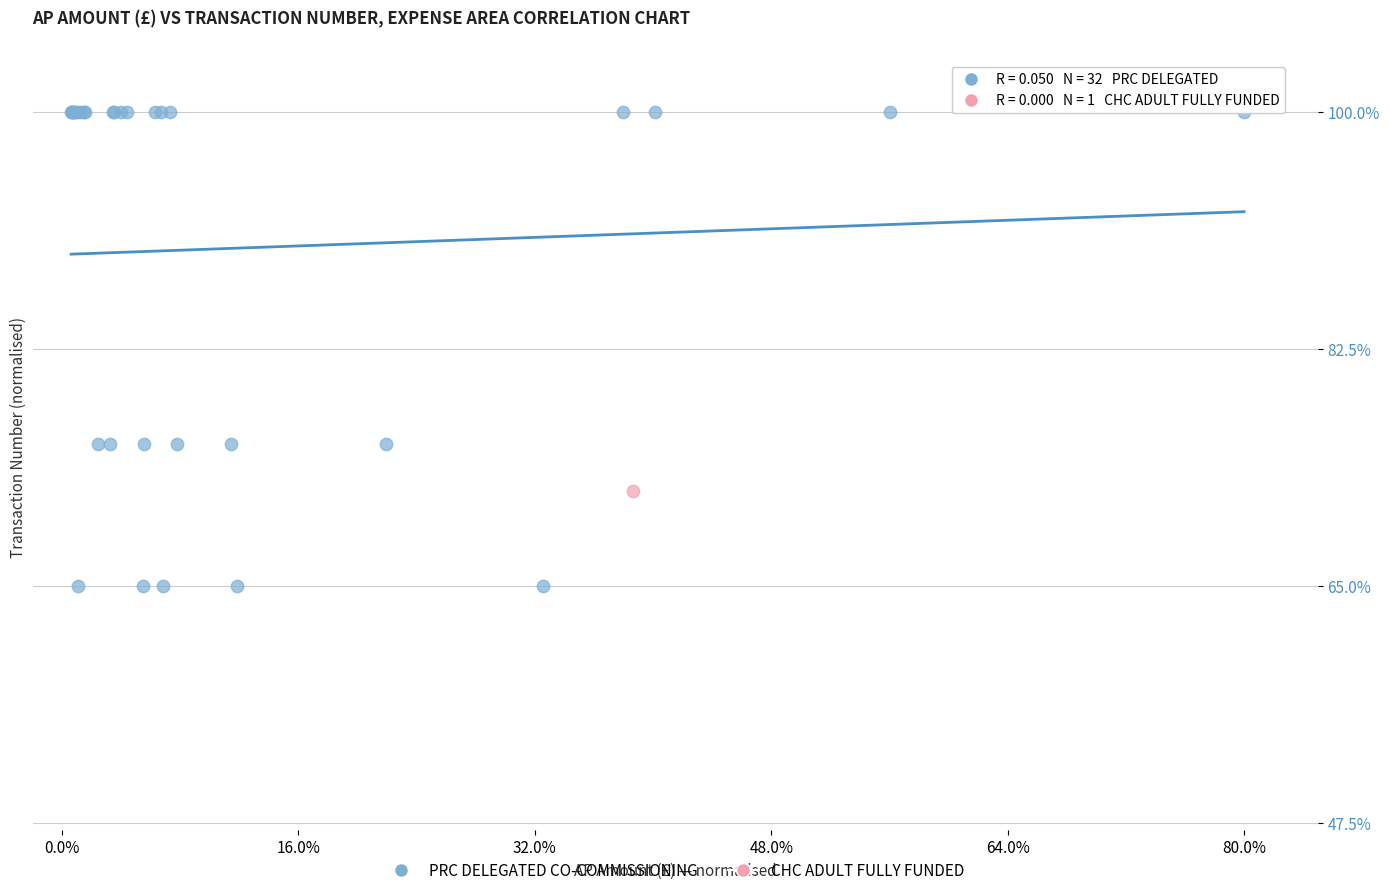

What are all the series names shown in the legend?

PRC DELEGATED CO-COMMISSIONING, CHC ADULT FULLY FUNDED